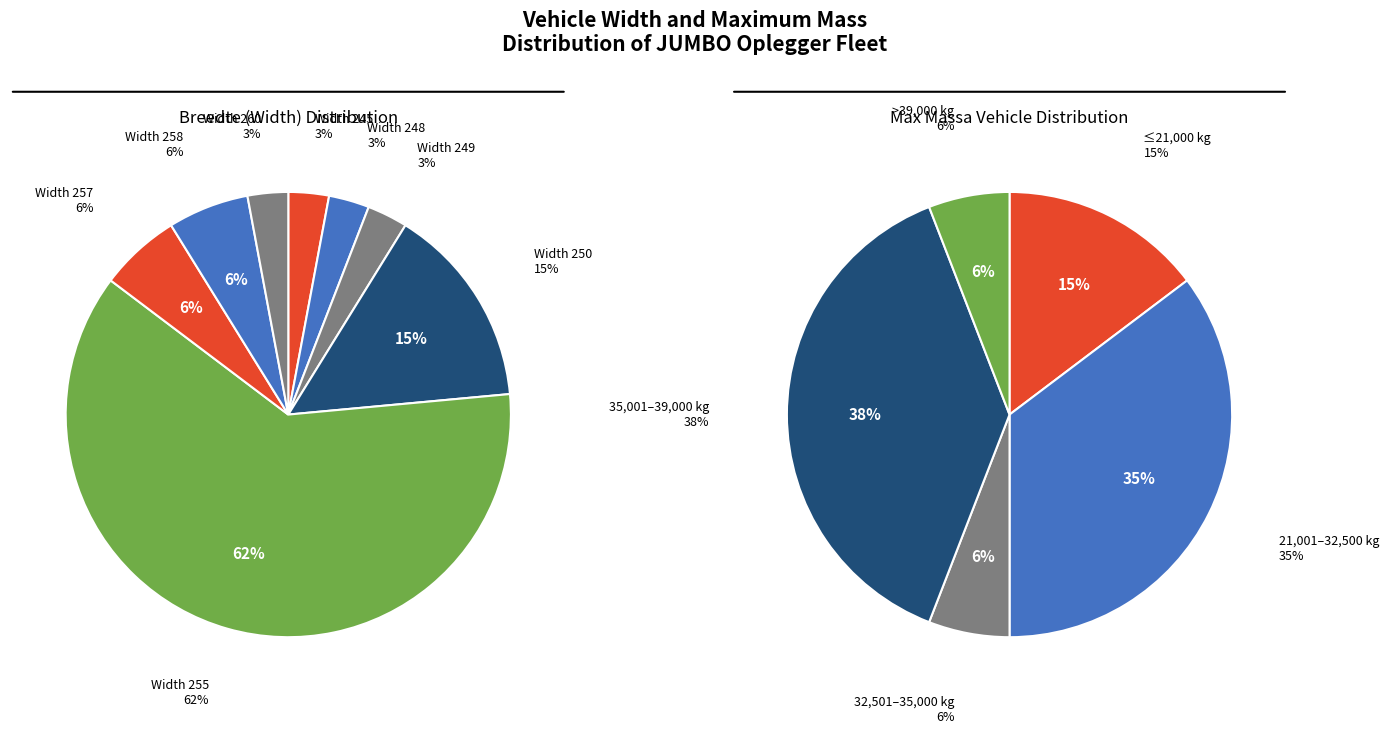

Combined, do 250 and 258 account for over 50%?

No